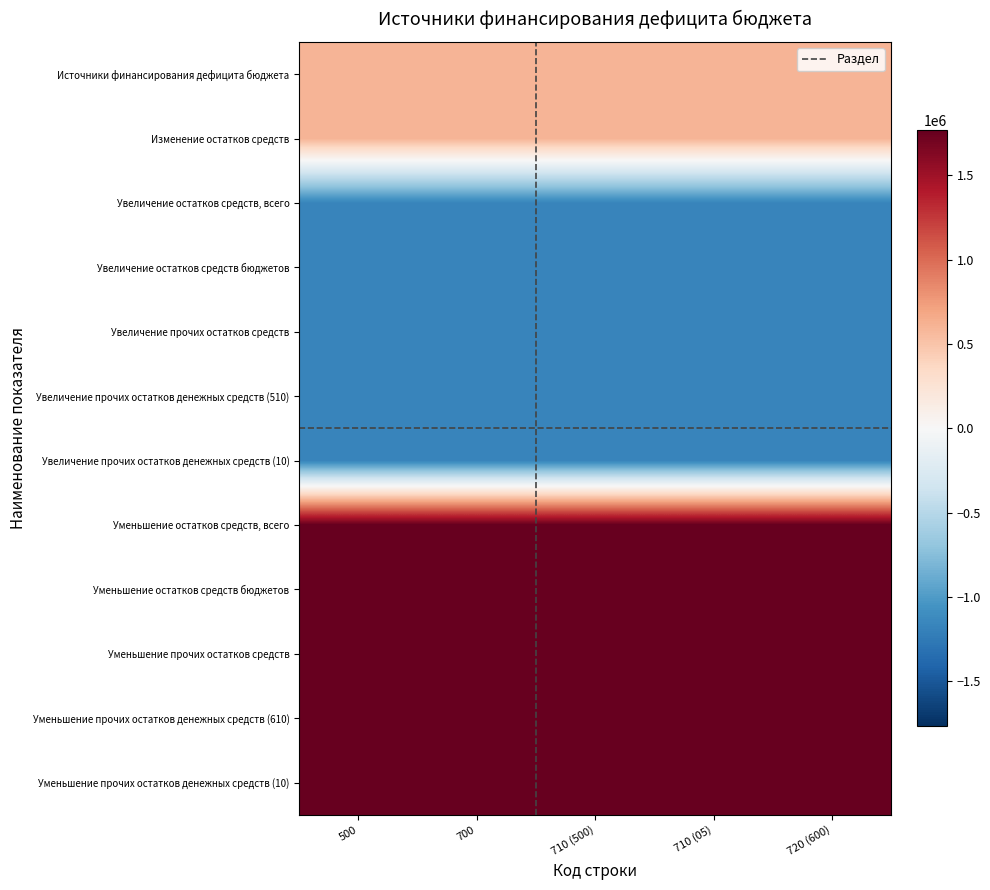

What is the maximum value shown in the chart?

1766796.4